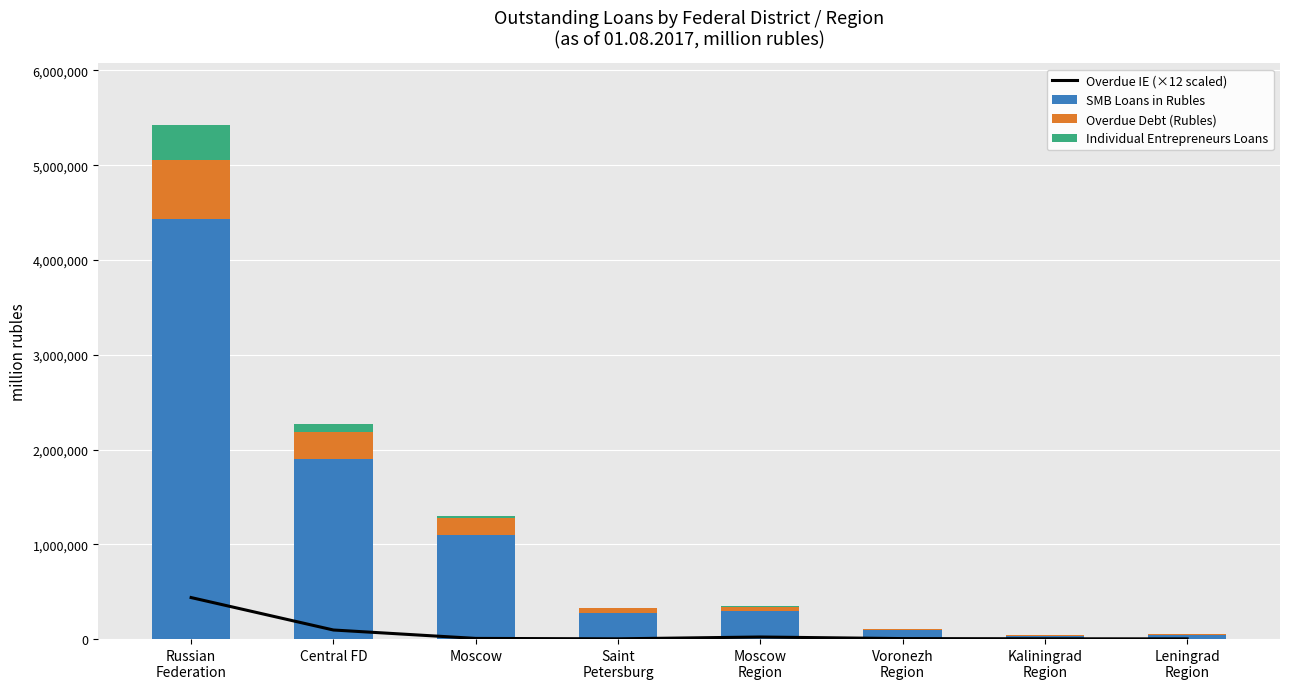

What is the maximum value shown in the chart?

4431264